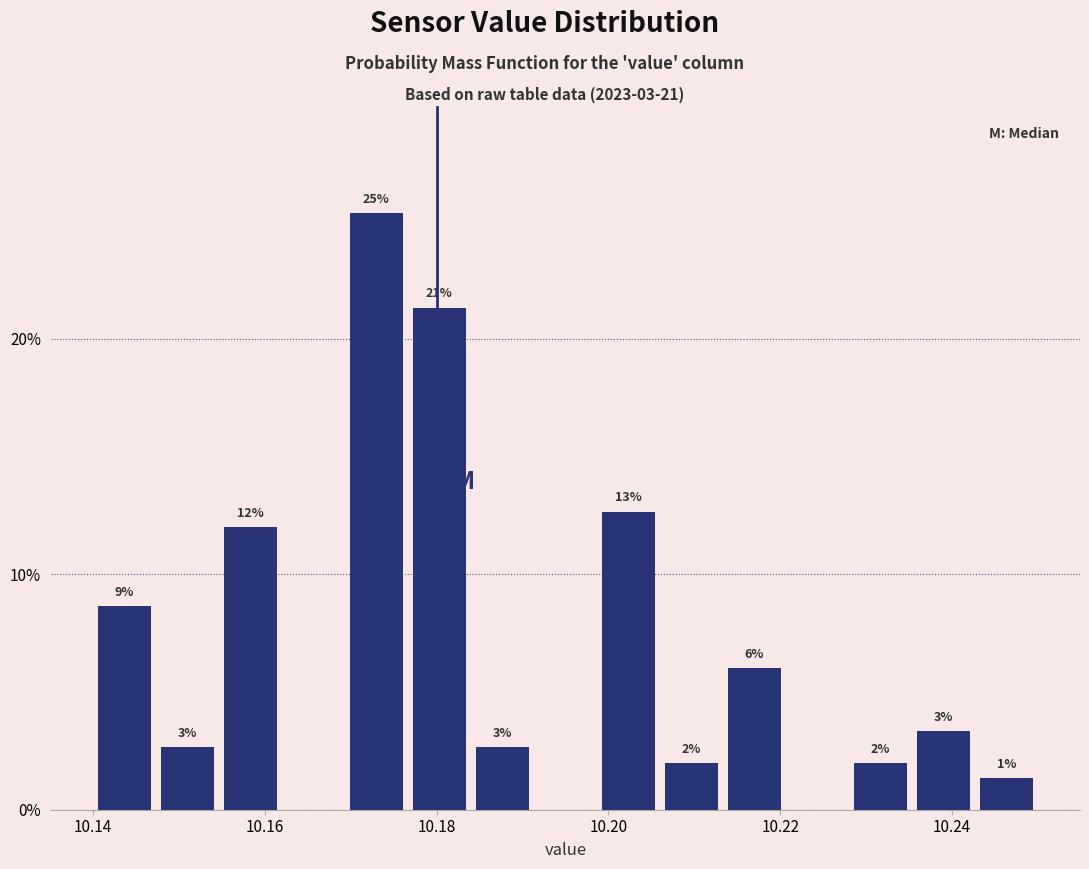

Around what value on the x-axis is the tallest bar? Give the approximate position of its centre, as read against the axis.

10.174